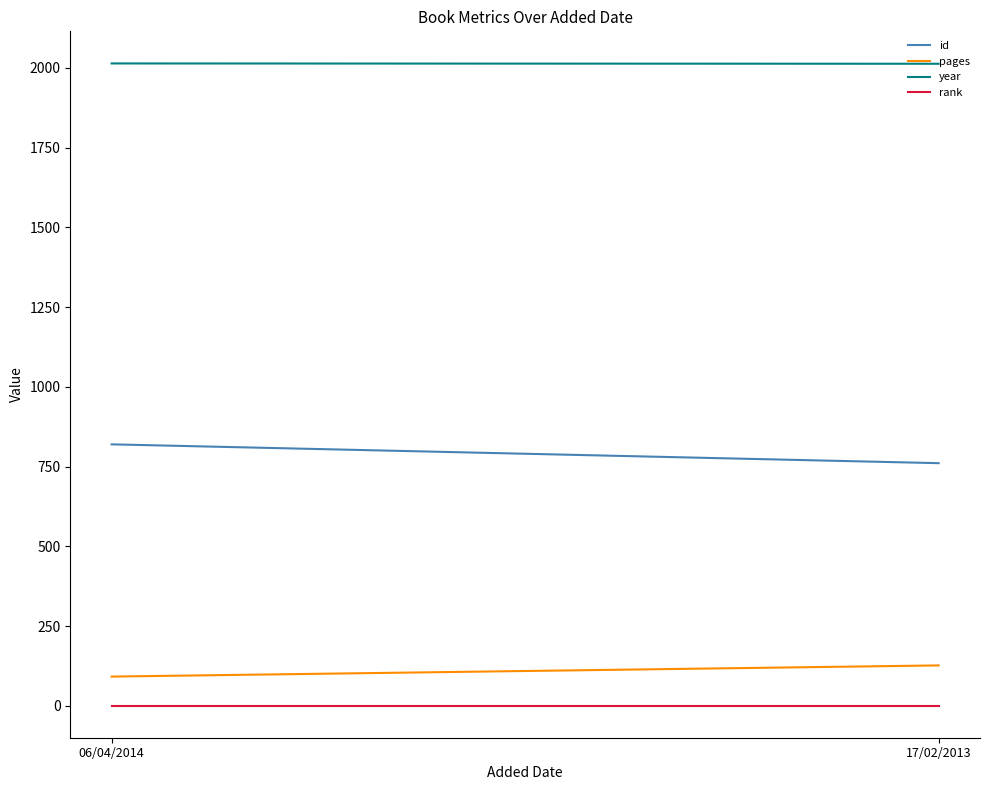

Reading right to left, what are all the values shown in this chart?

id: 17/02/2013=761	06/04/2014=820
pages: 17/02/2013=127	06/04/2014=92
year: 17/02/2013=2013	06/04/2014=2014
rank: 17/02/2013=1	06/04/2014=1